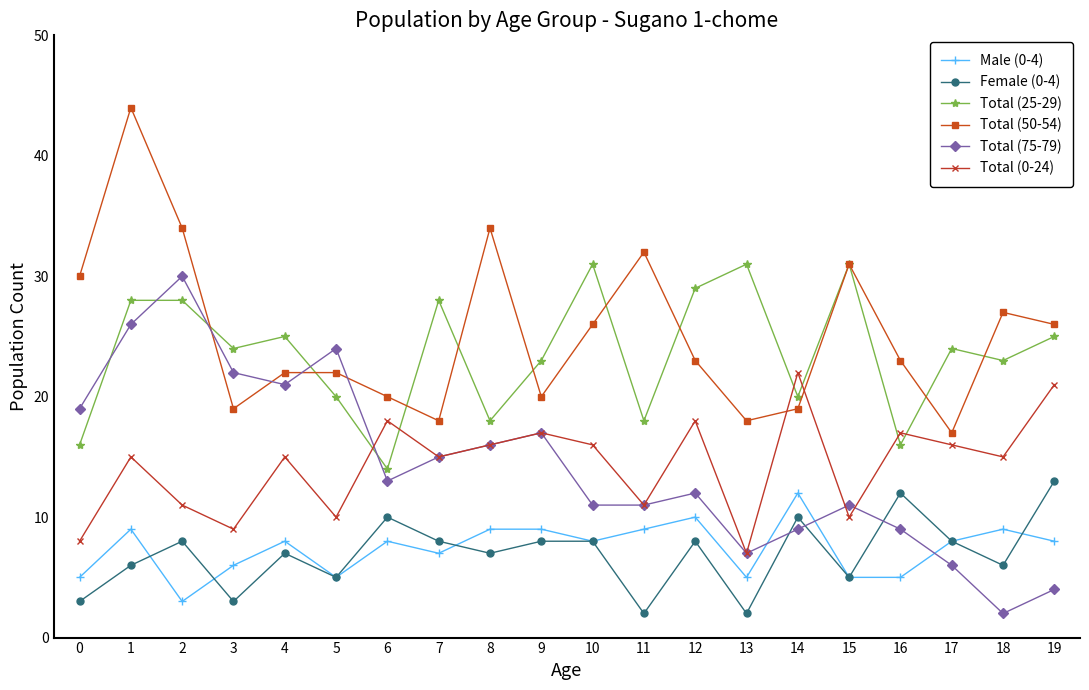

At 0, list the series in order from largest to smallest.

Total (50-54), Total (75-79), Total (25-29), Total (0-24), Male (0-4), Female (0-4)